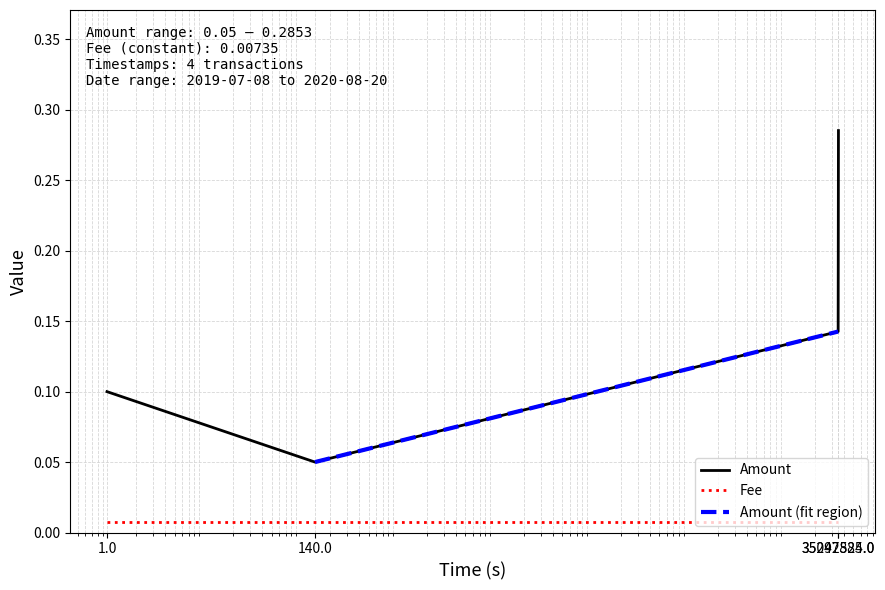

True or false: Amount and Fee cross at least once.

False